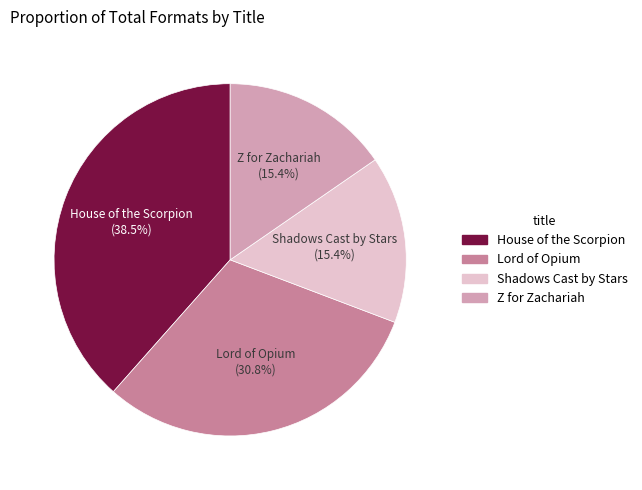

What percentage do Z for Zachariah and Lord of Opium together represent?

46.2%